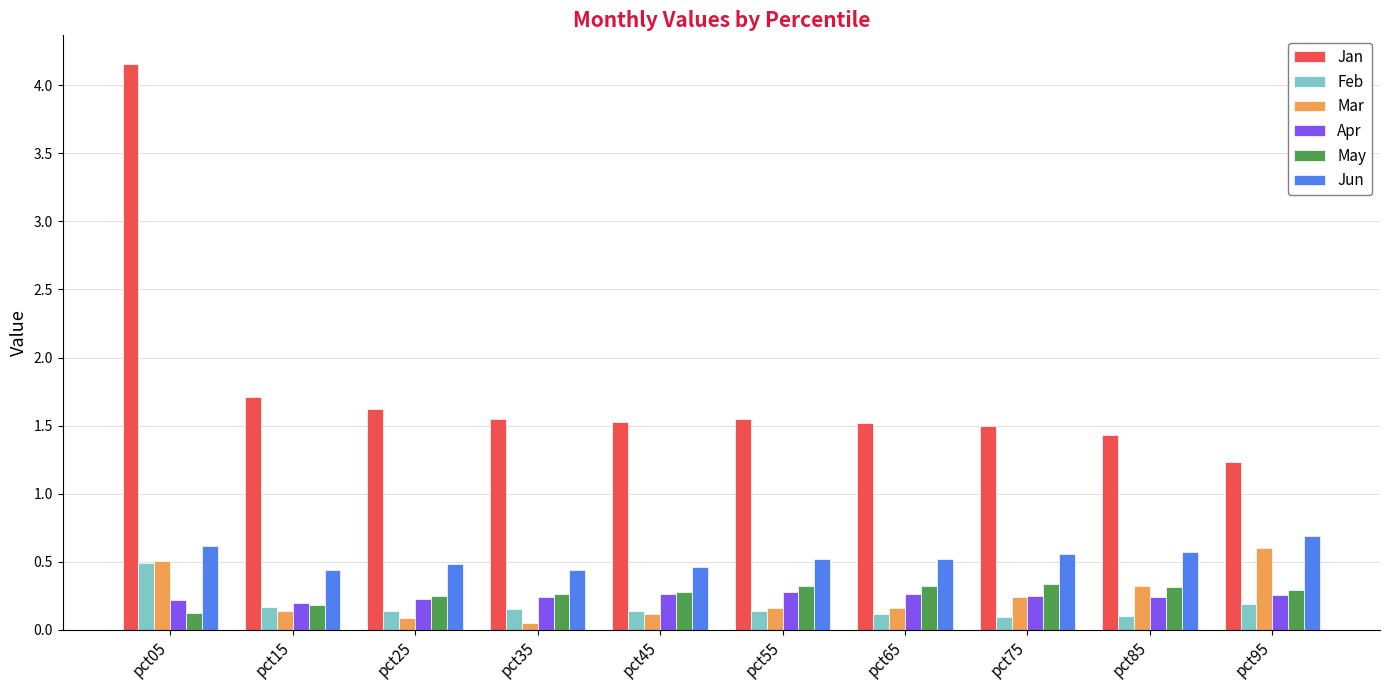

At which label is Jan closest to 2?

pct15